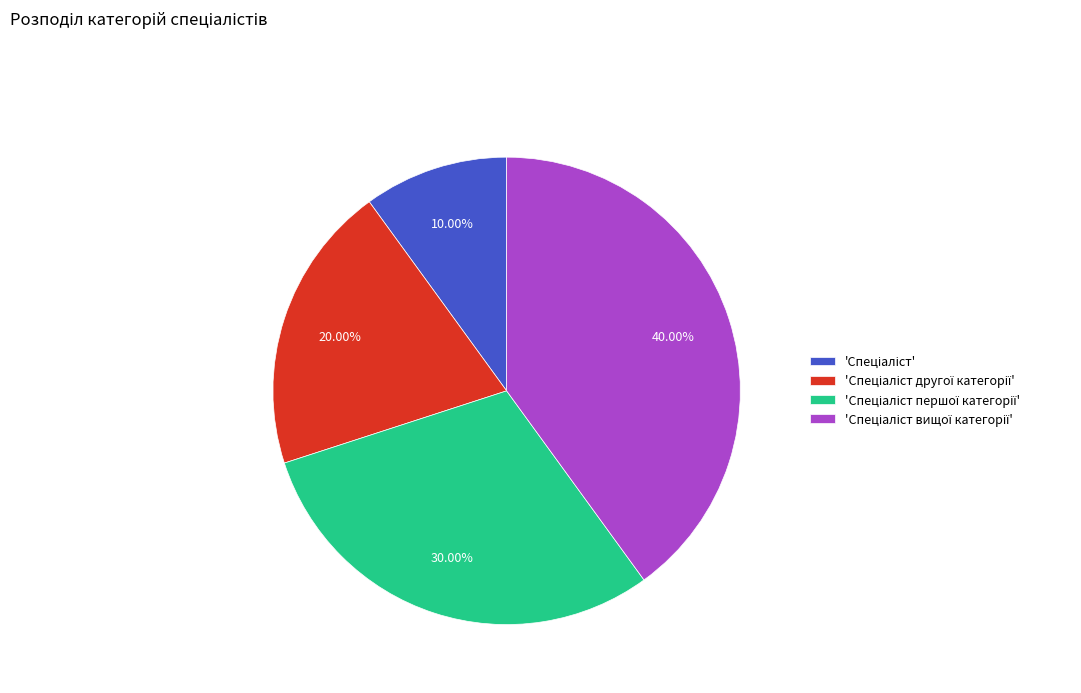

Is there any slice that represents more than half of the pie?

No